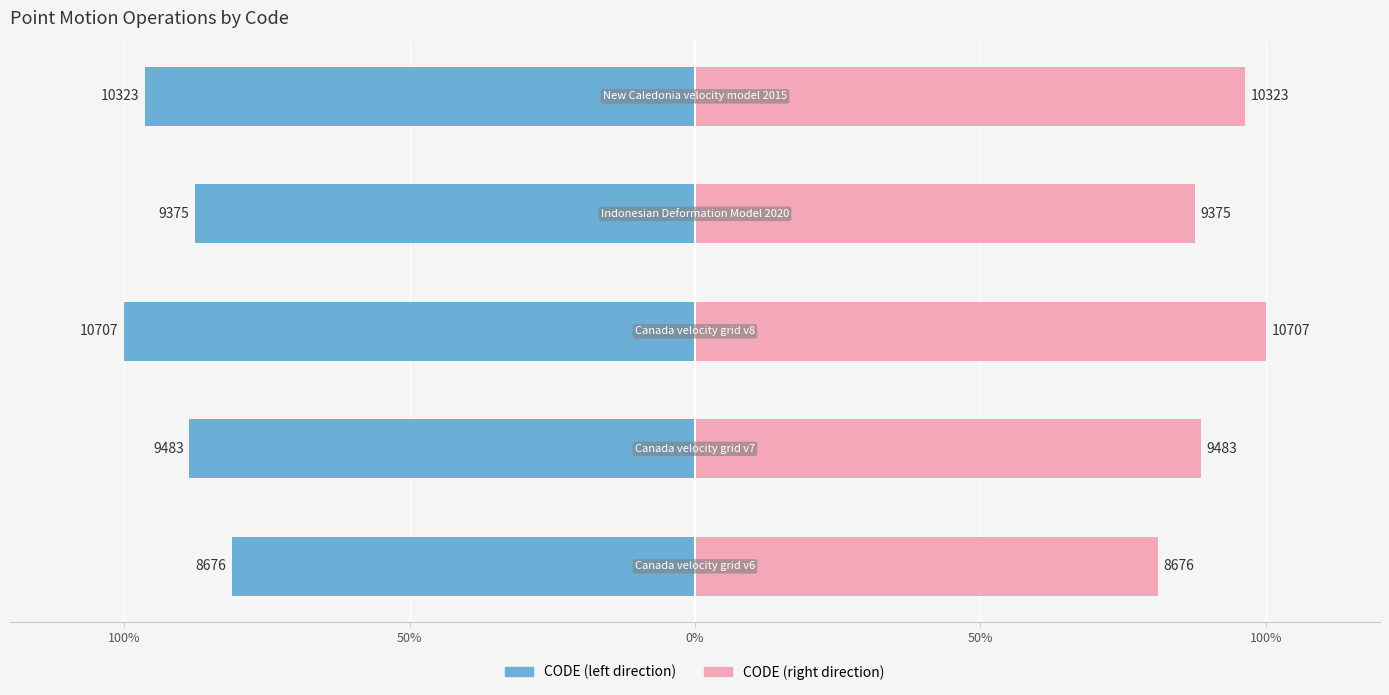

Rank the series by their maximum value, from highest to lowest.

CODE (right), CODE (left)